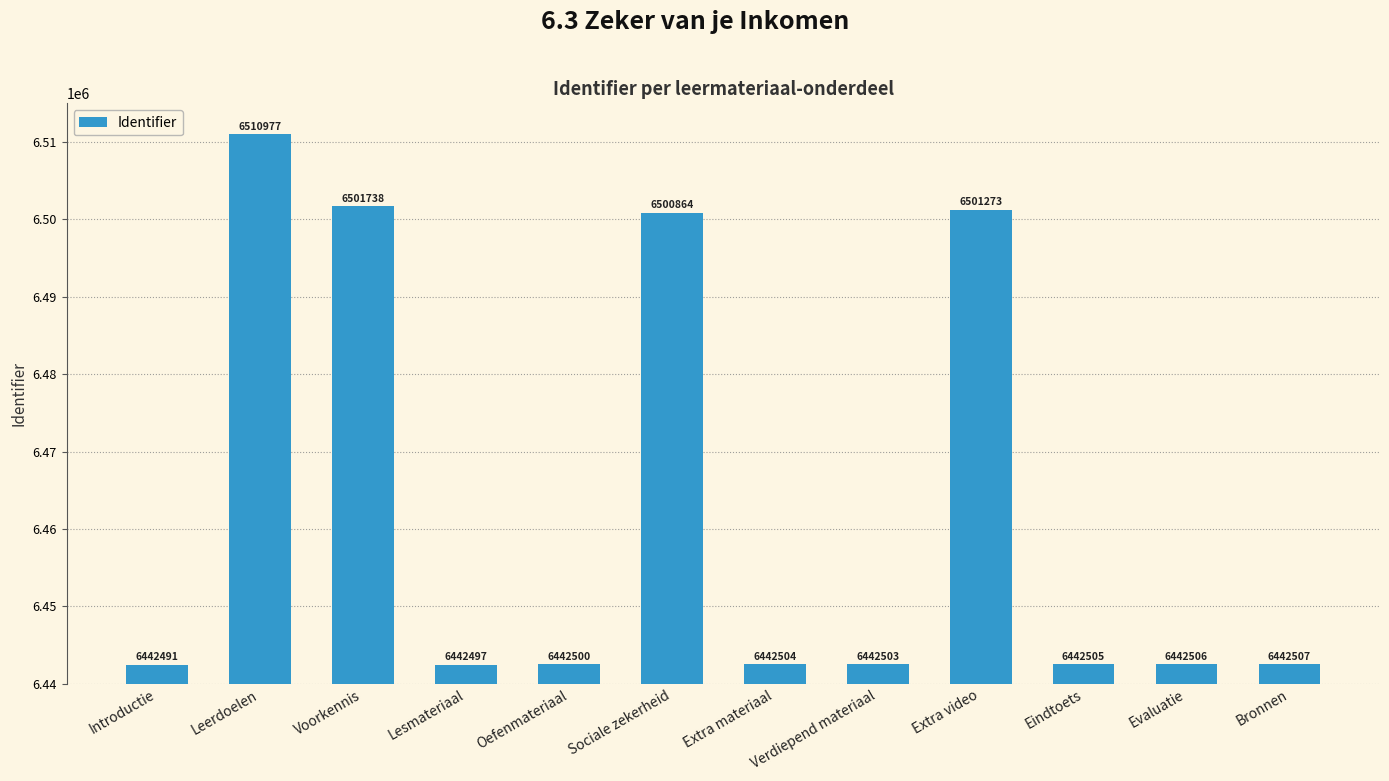

At which category does the chart reach its minimum across all series?

Introductie